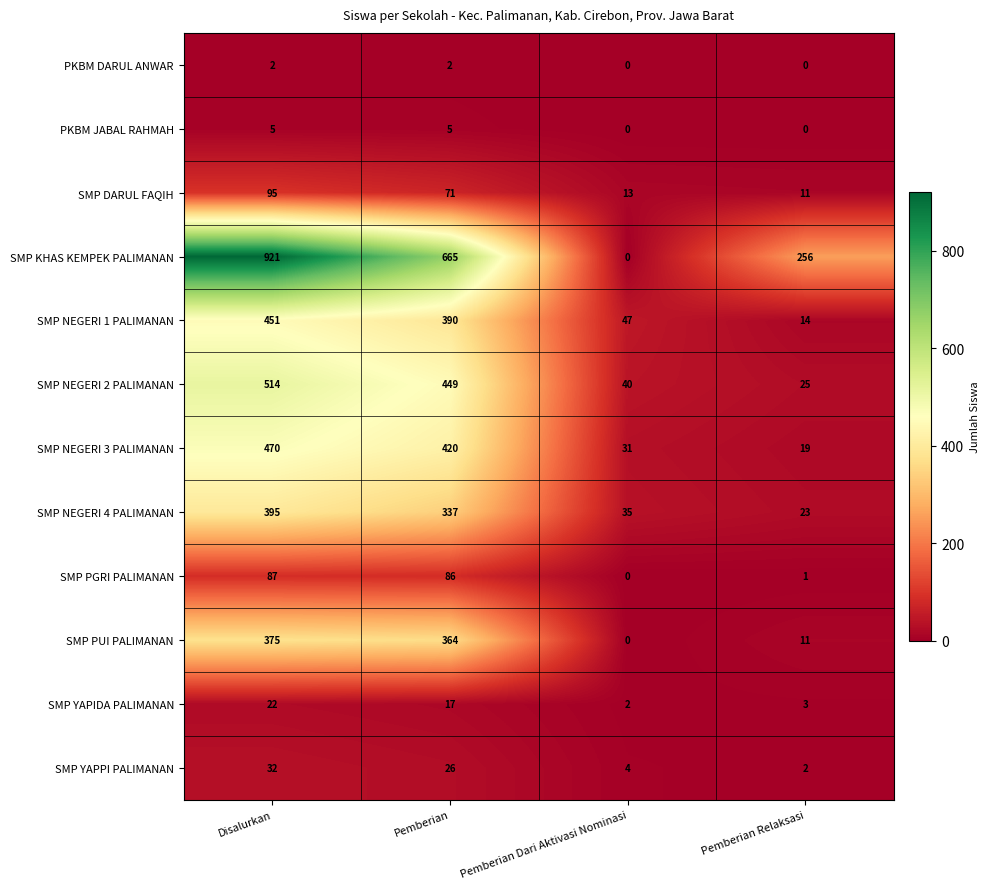

Which series has the largest total across all categories?

SMP KHAS KEMPEK PALIMANAN